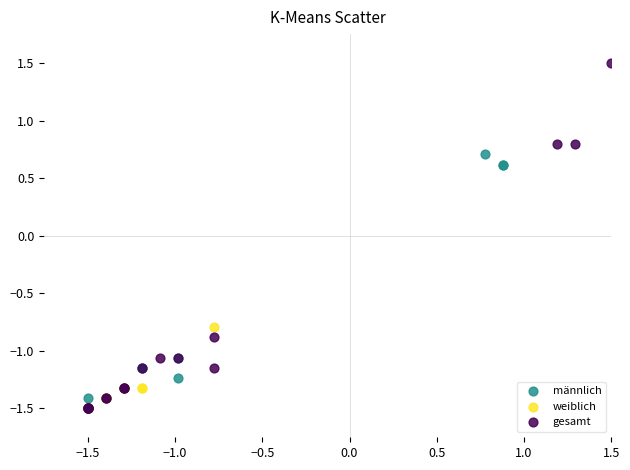

Which series reaches the maximum Y coordinate?

gesamt